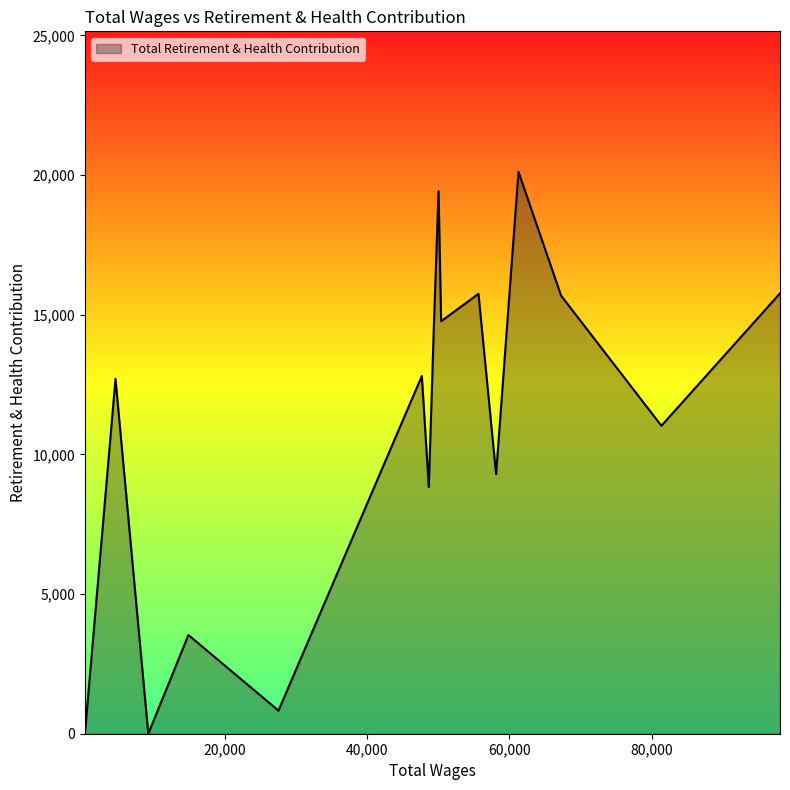

What is the maximum value shown in the chart?

20116